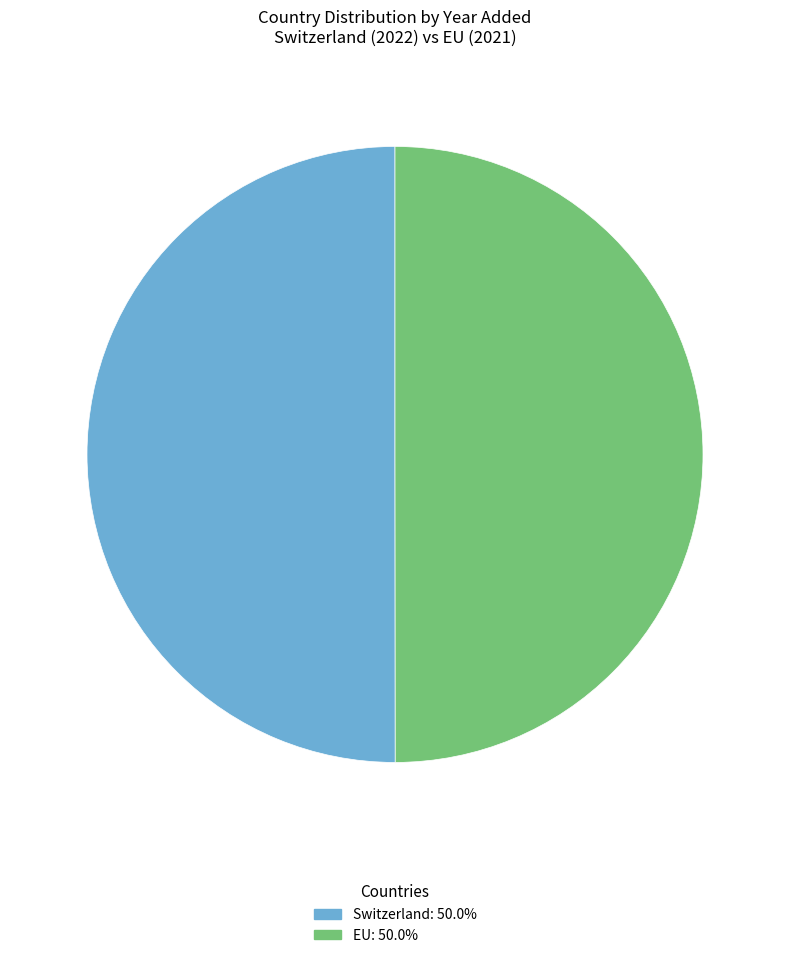

Is the sum of Switzerland and EU greater than half?

Yes